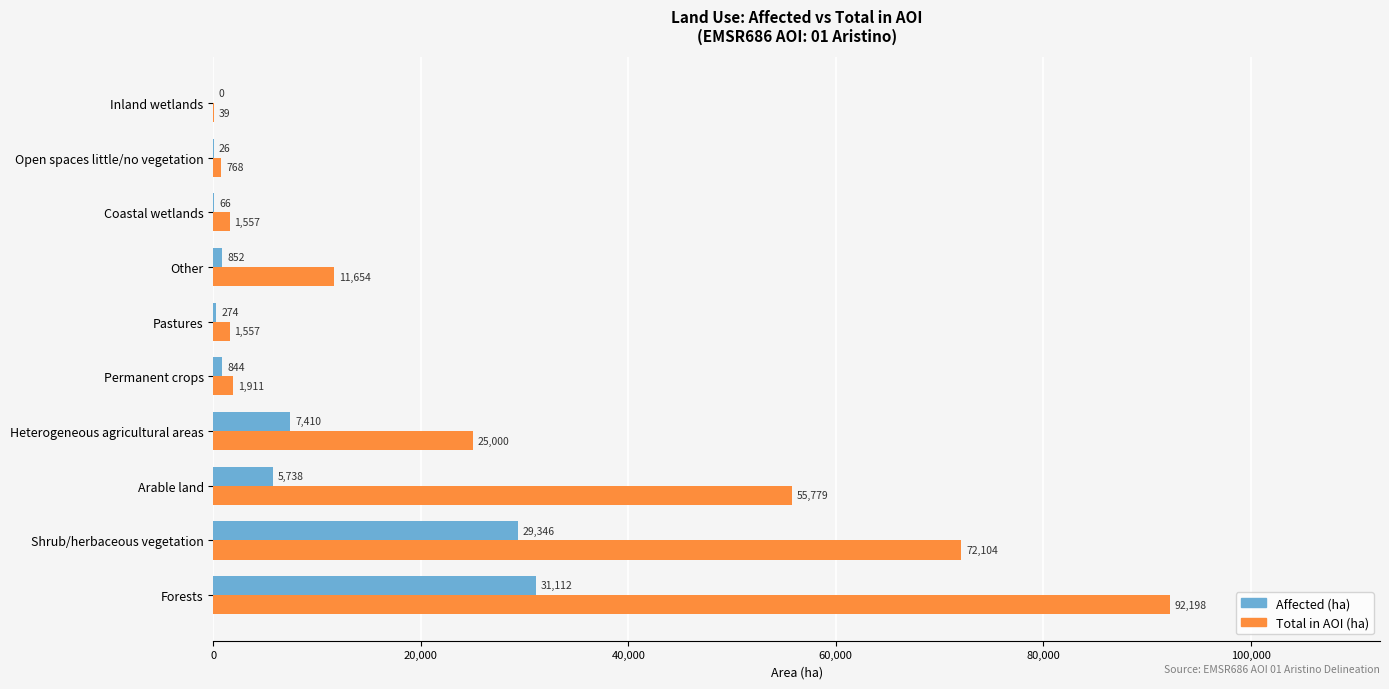

What is the greatest value displayed?

92197.5